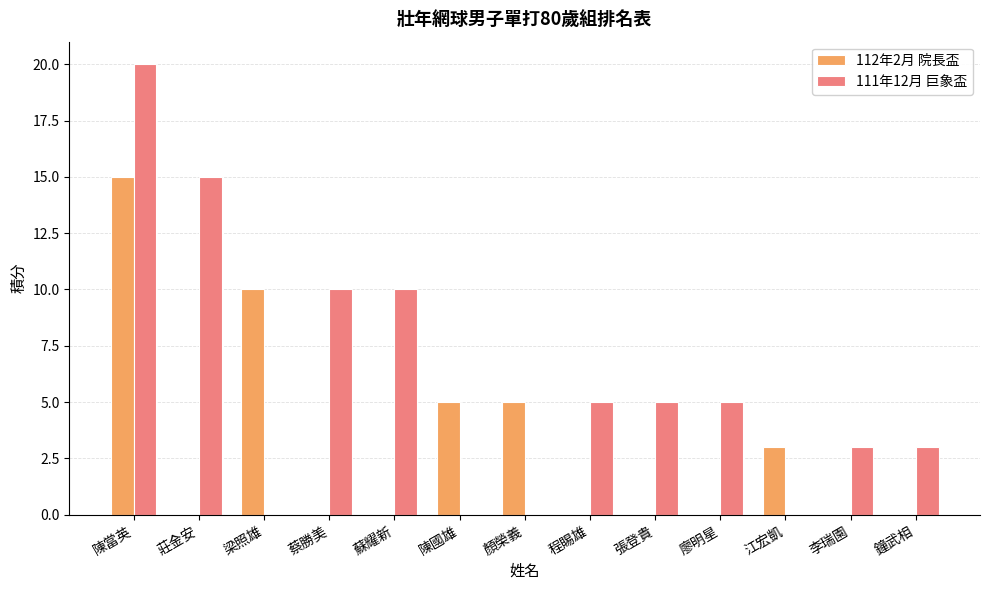

Between 蘇耀新 and 程賜雄, which series saw the biggest shift?

111年12月 巨象盃